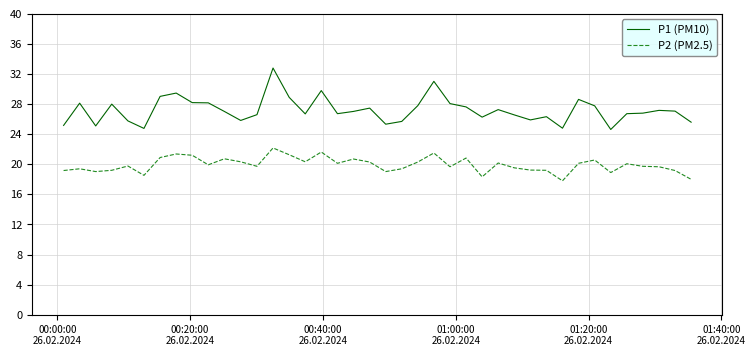

True or false: P2 (PM2.5) and P1 (PM10) intersect in this chart.

False